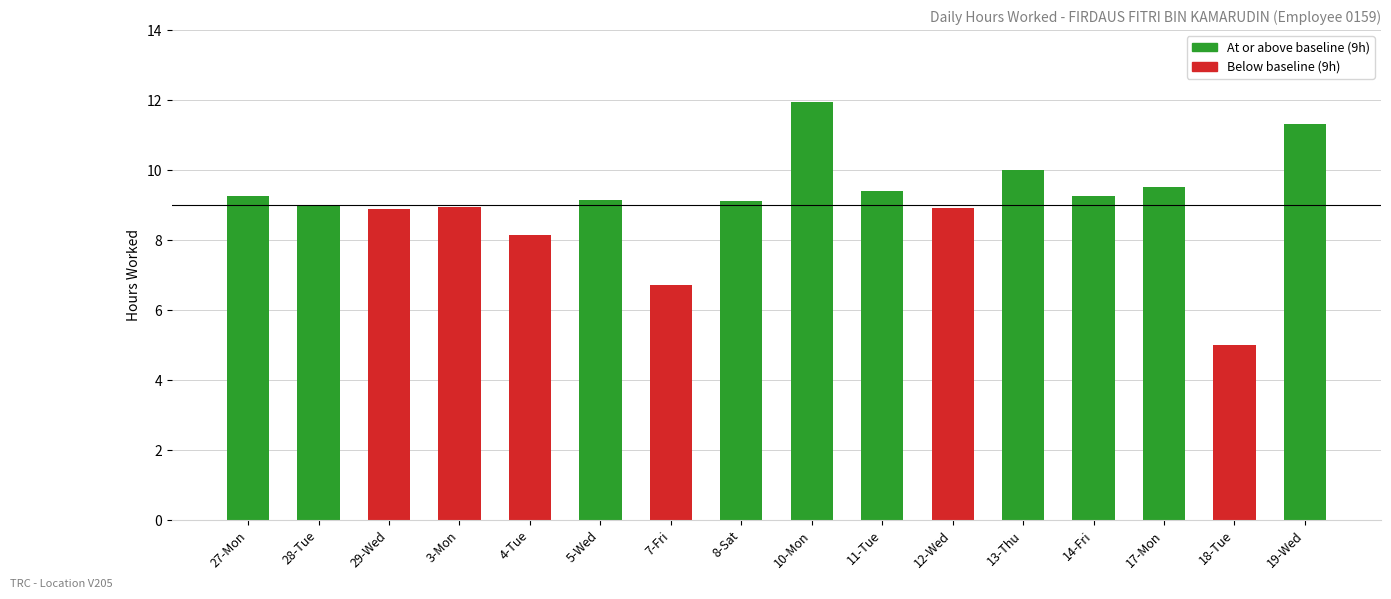

What is the change in value from 4-Tue to 19-Wed?

+3.2